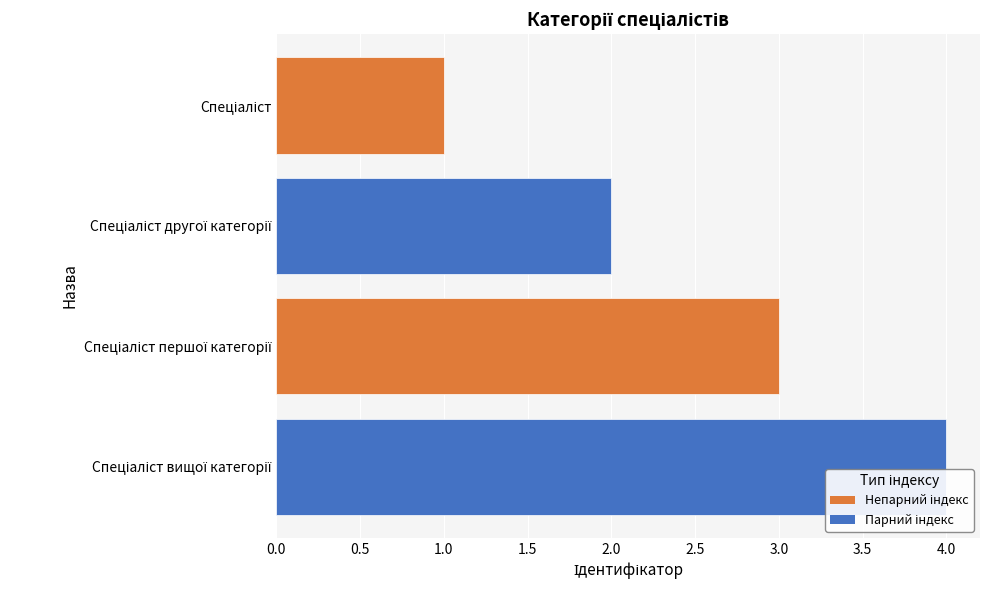

What is the sum of the values at Спеціаліст вищої категорії and Спеціаліст другої категорії?

6